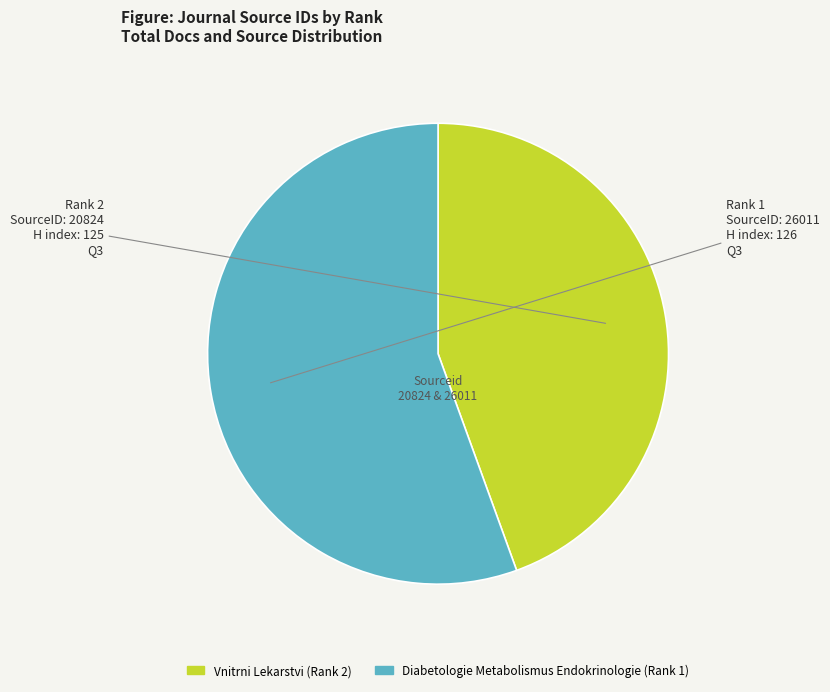

Rank the categories by value from lowest to highest.

Vnitrni Lekarstvi, Diabetologie Metabolismus Endokrinologie